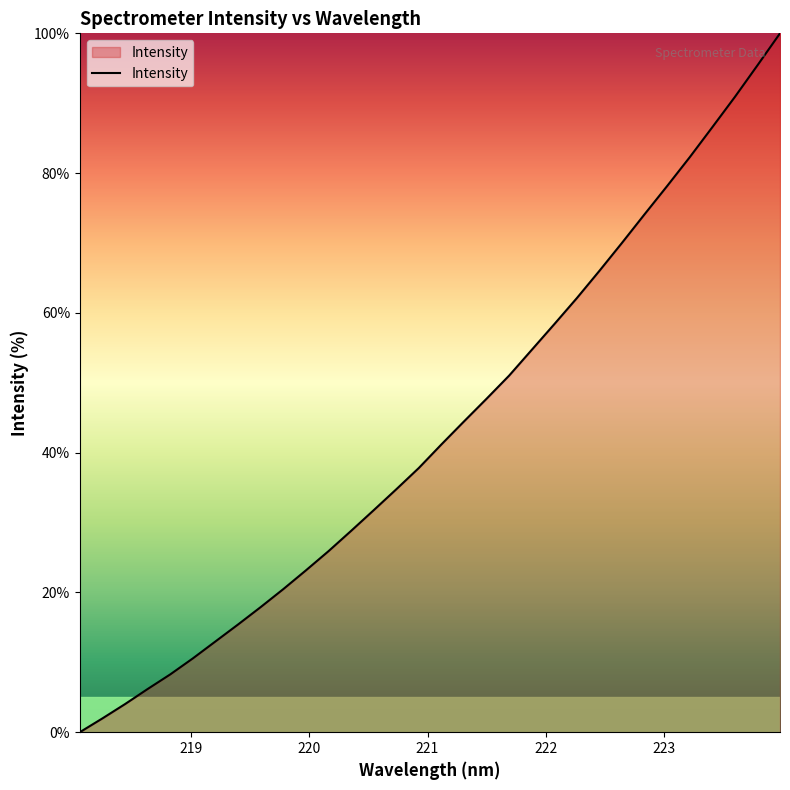

What is the maximum value shown in the chart?

100.0